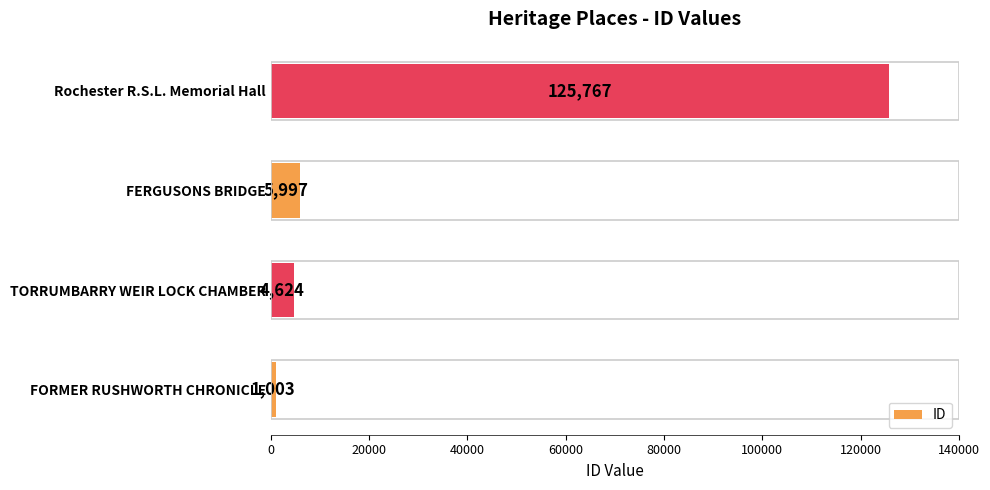

What is the sum of the values at Rochester R.S.L. Memorial Hall and FERGUSONS BRIDGE?

131764